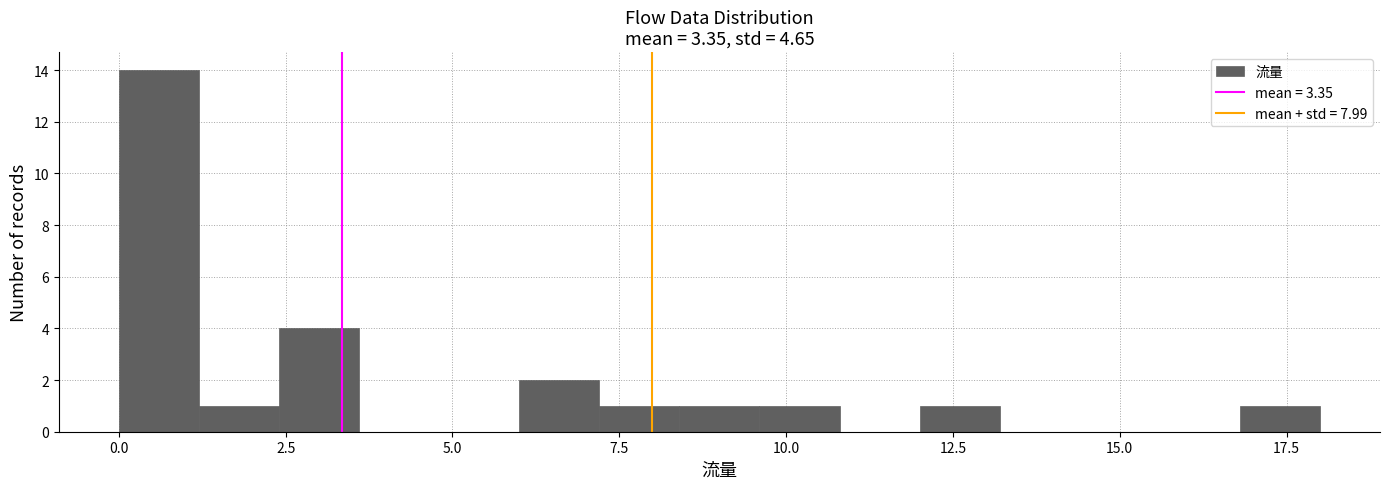

Read against the x-axis, roughly where is the centre of the tallest bar?

0.5